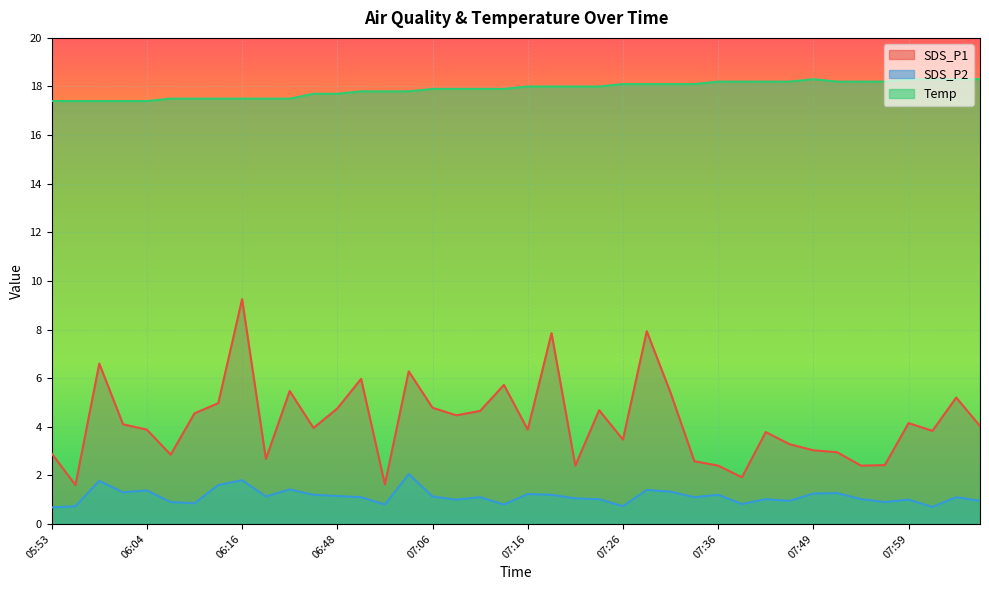

What position from the right is 06:13?

33